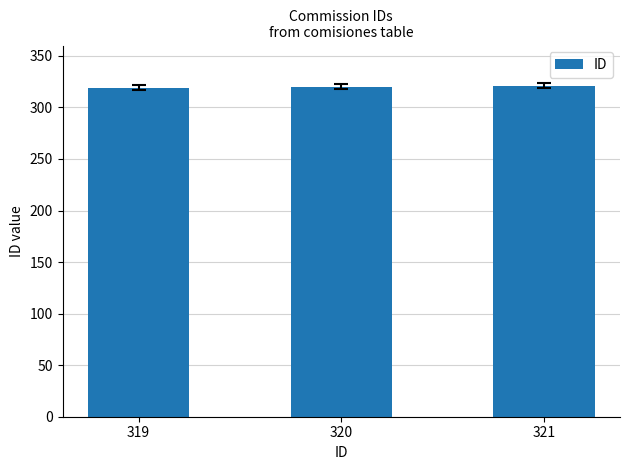

Count the number of categories in the chart.

3